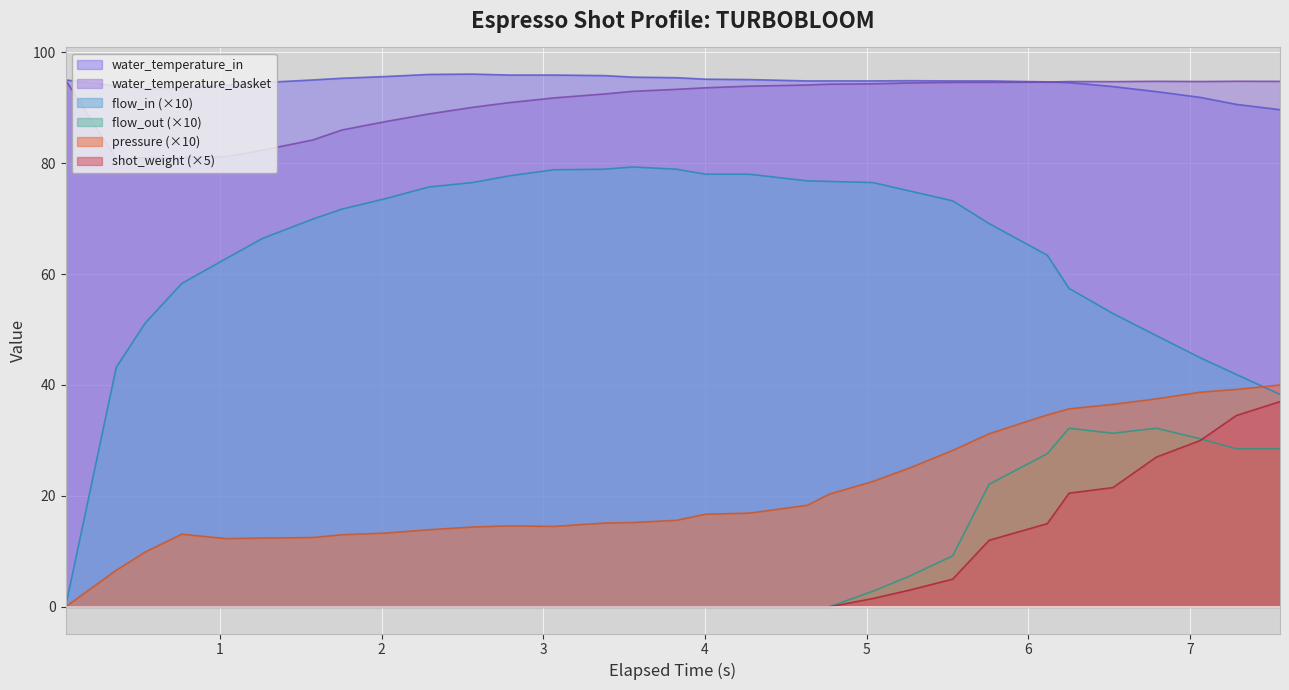

True or false: water_temperature_basket and pressure (×10) cross at least once.

False